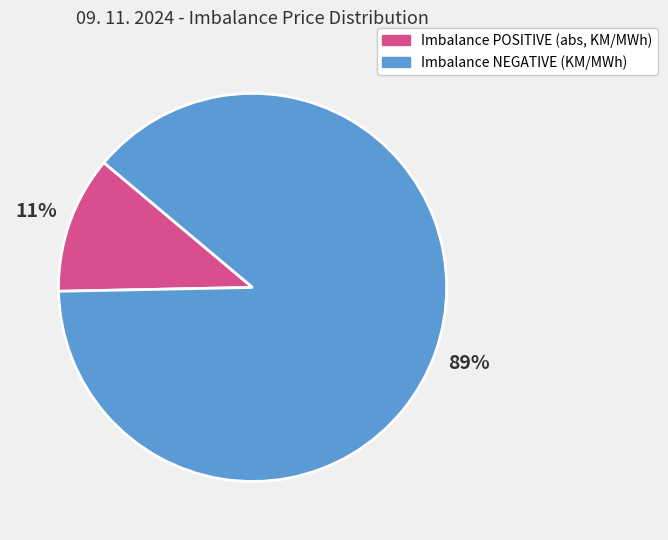

To the nearest percent, what is the average slice percentage?

50%